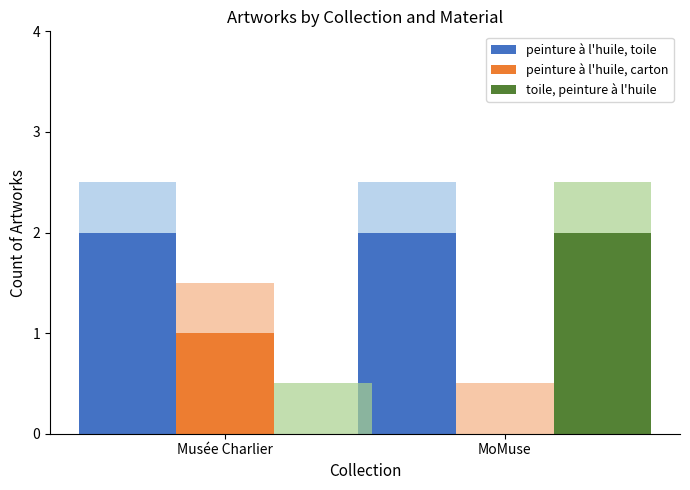

The value of toile, peinture à l'huile at Musée Charlier is -1. True or false?

False